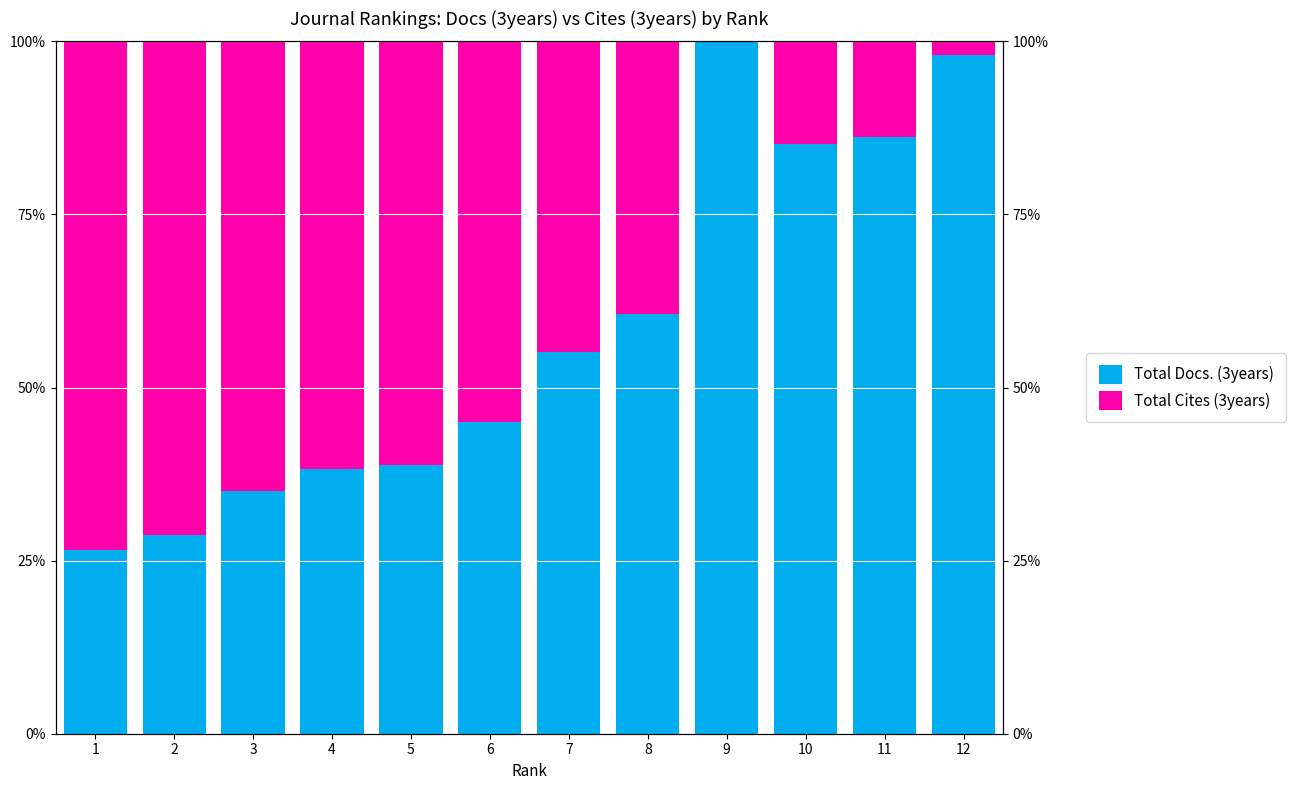

Which label corresponds to the smallest value in the chart?

9